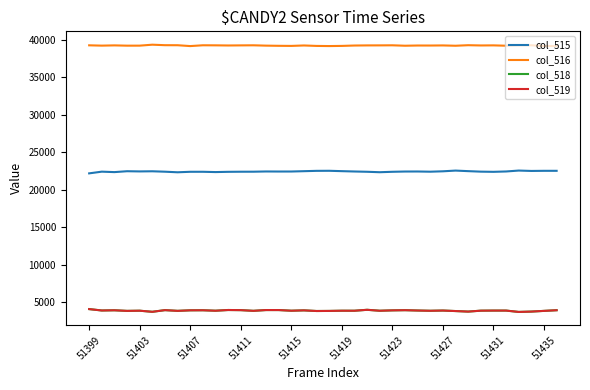

What is the greatest value displayed?

39371